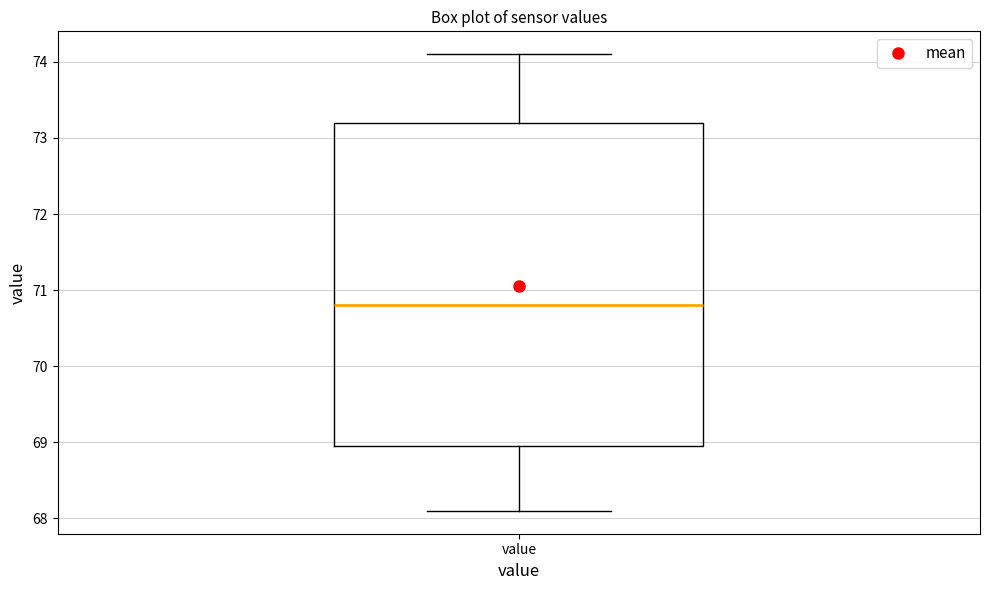

Where does the upper whisker of the box for value end on the y-axis? The values are not printed on the chart, so give them approximately, as read against the axis.

74.1